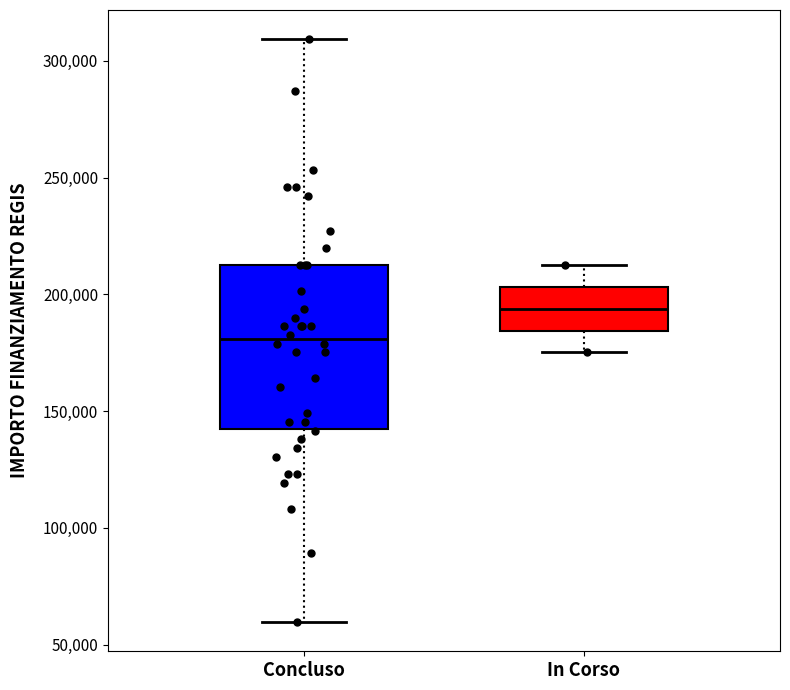

Which box is the tallest, from its lower edge to its upper edge?

Concluso